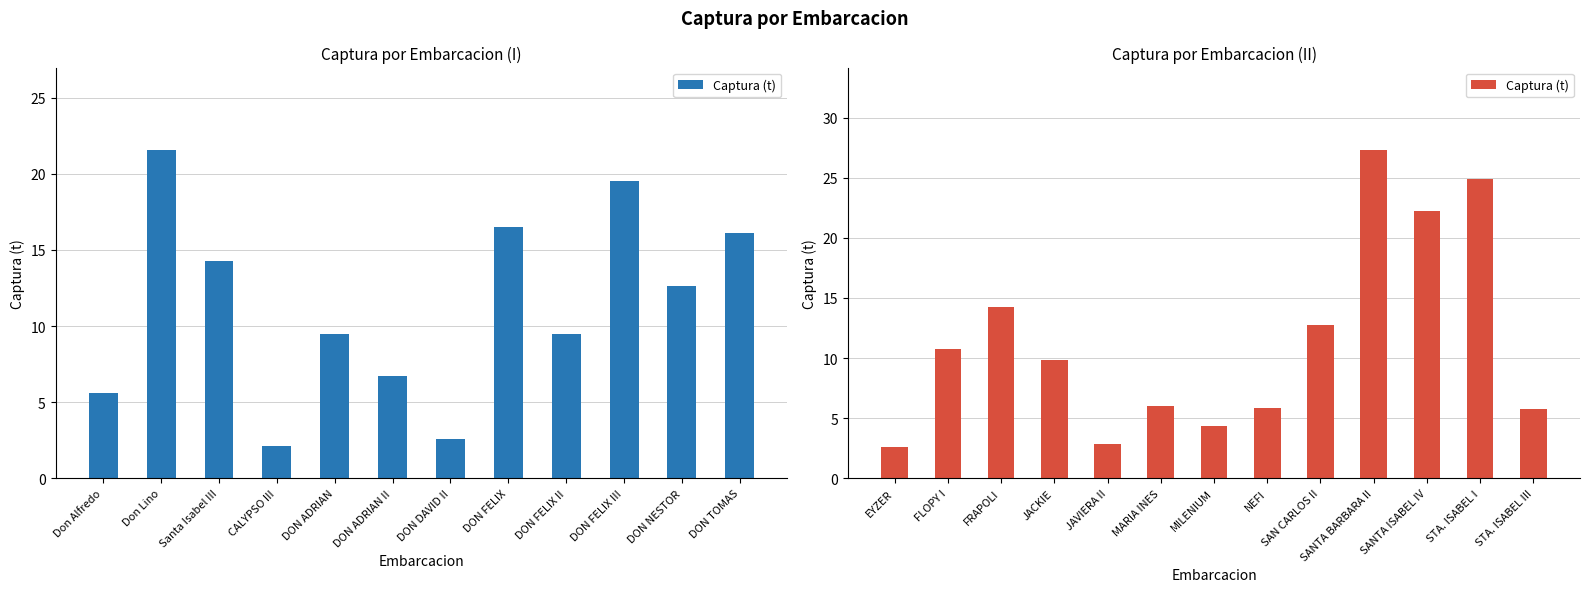

What is the average value?

11.5